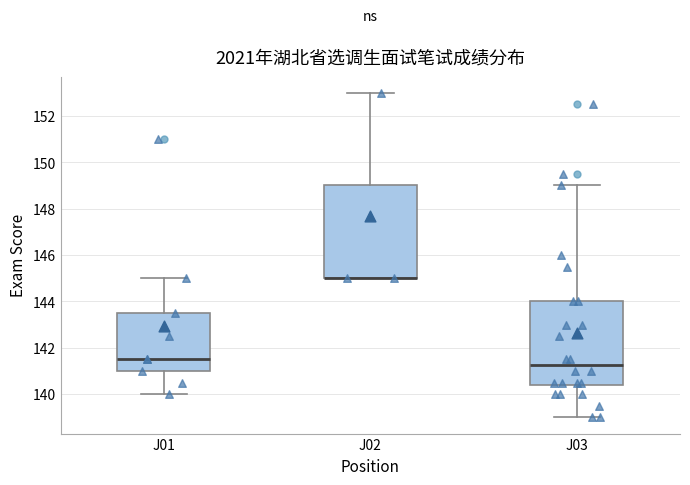

Which box is the tallest, from its lower edge to its upper edge?

J02